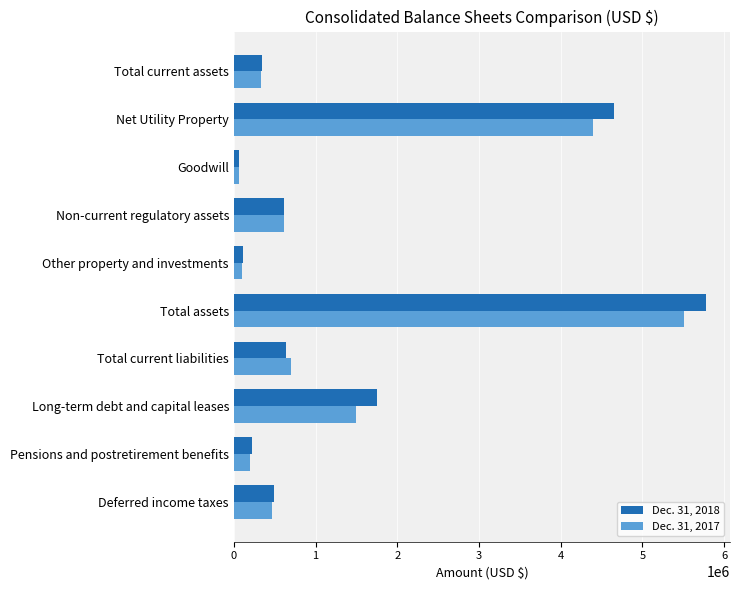

Which series has the widest spread of values?

Dec. 31, 2018